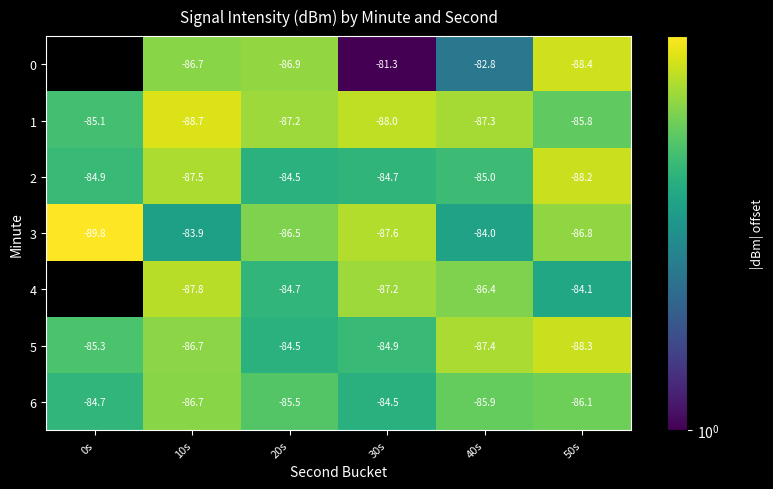

Is the value of 2 at 20s greater than the value of 3 at 10s?

No